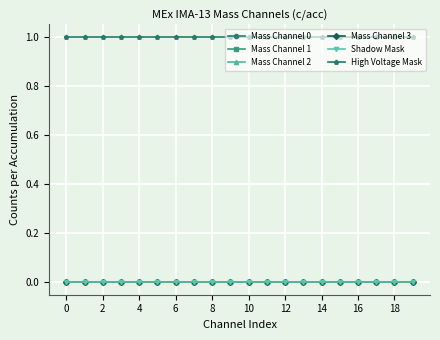

Which series has the largest total across all categories?

High Voltage Mask